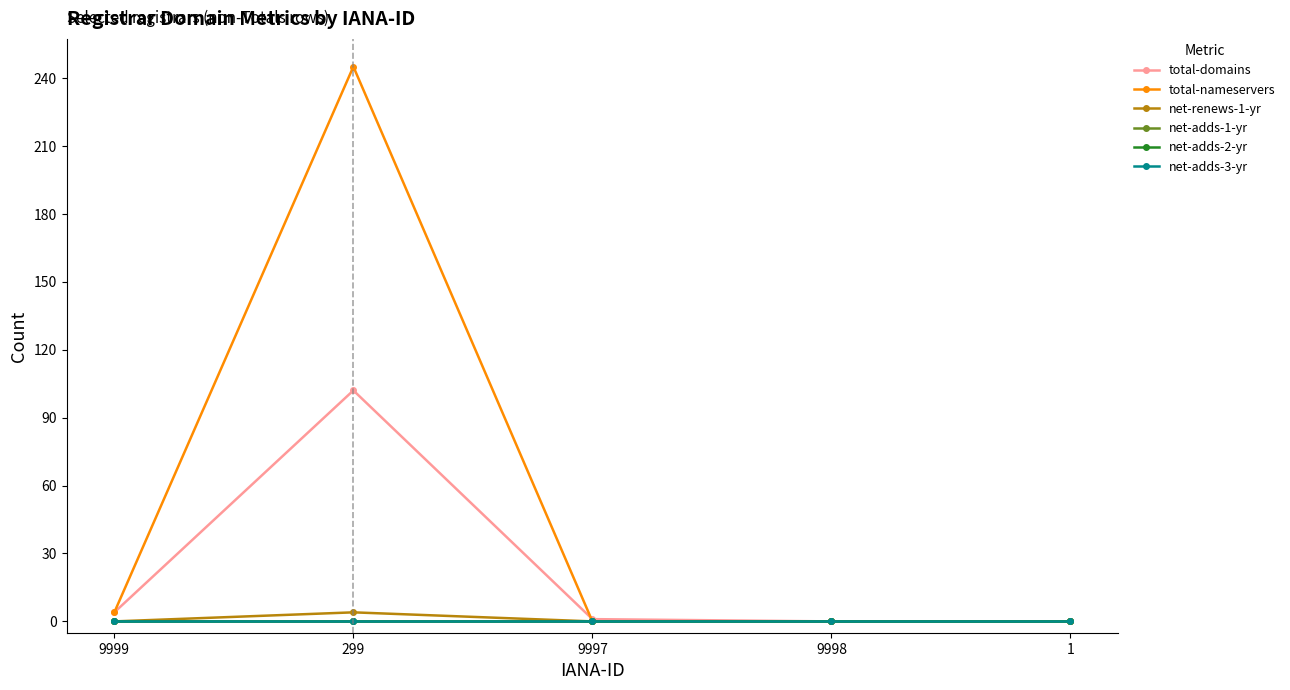

True or false: net-renews-1-yr and total-domains cross at least once.

False